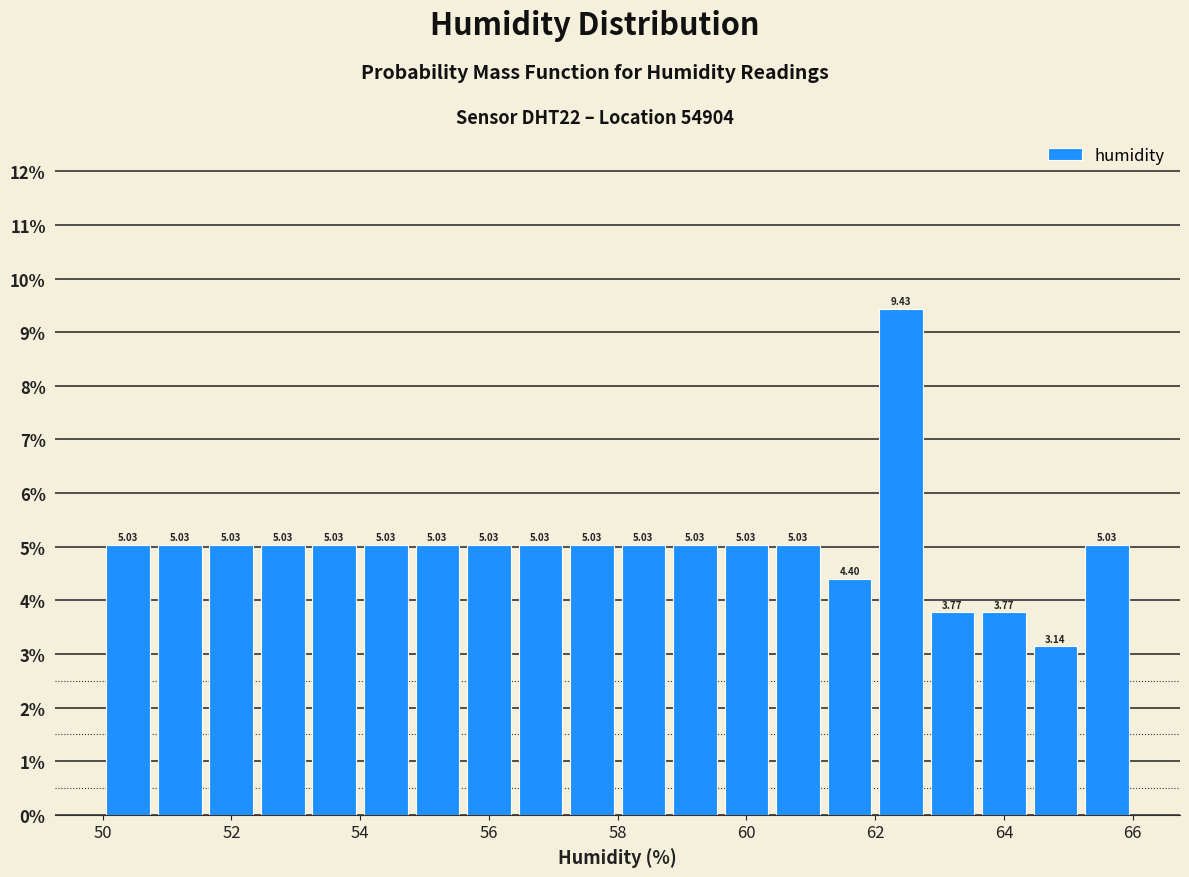

Reading left to right, list every bar in this chart as the range it spans on the x-axis followed by its height.

50.0 to 50.8: 5.03
50.8 to 51.6: 5.03
51.6 to 52.4: 5.03
52.4 to 53.2: 5.03
53.2 to 54.0: 5.03
54.0 to 54.8: 5.03
54.8 to 55.6: 5.03
55.6 to 56.4: 5.03
56.4 to 57.2: 5.03
57.2 to 58.0: 5.03
58.0 to 58.8: 5.03
58.8 to 59.6: 5.03
59.6 to 60.4: 5.03
60.4 to 61.2: 5.03
61.2 to 62.0: 4.40
62.0 to 62.8: 9.43
62.8 to 63.6: 3.77
63.6 to 64.4: 3.77
64.4 to 65.2: 3.14
65.2 to 66.0: 5.03